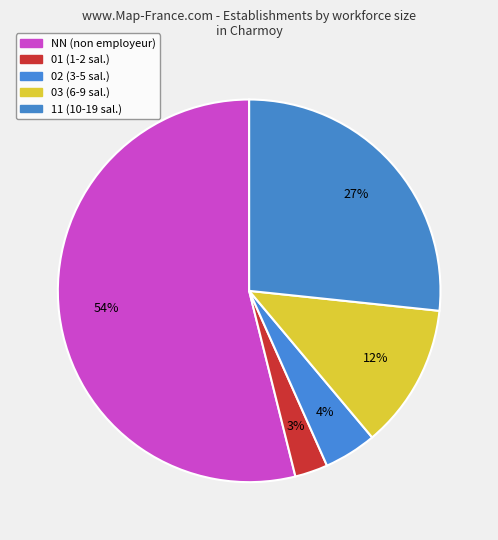

How many segments does this pie chart have?

5